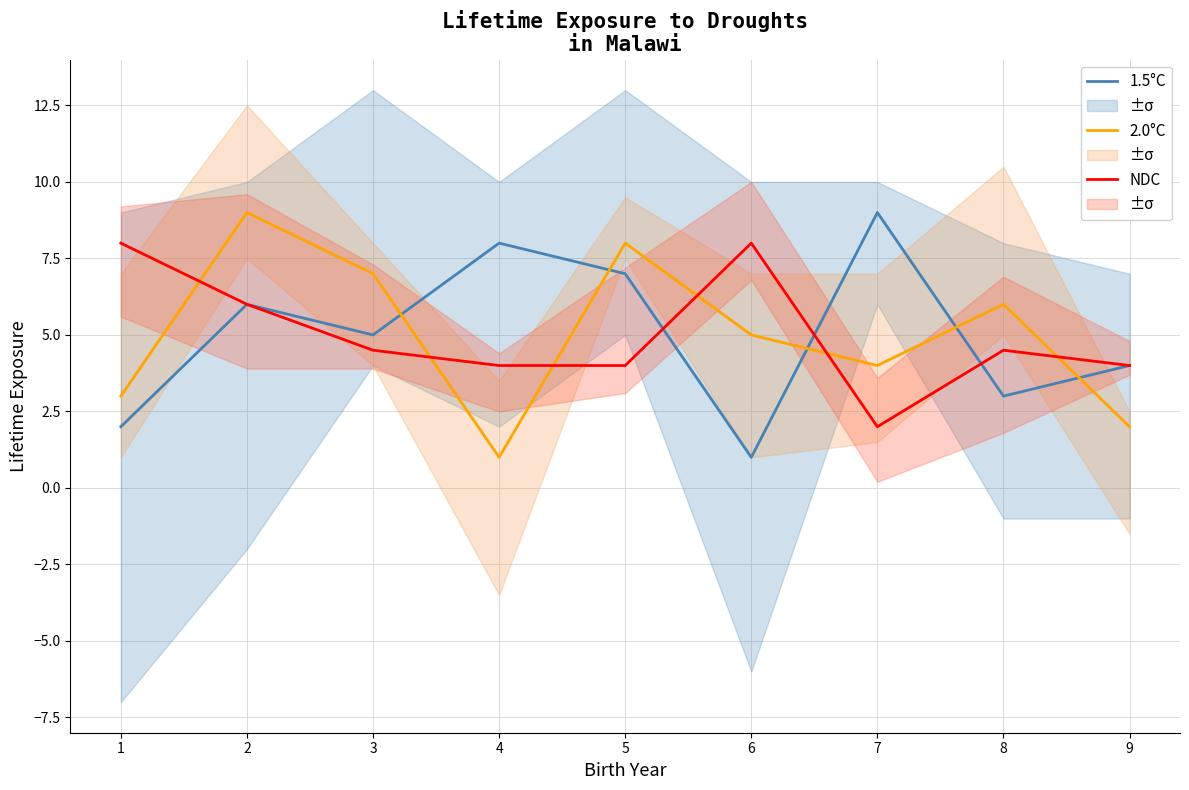

List the series in order of their peak value, highest first.

1.5°C, 2.0°C, NDC